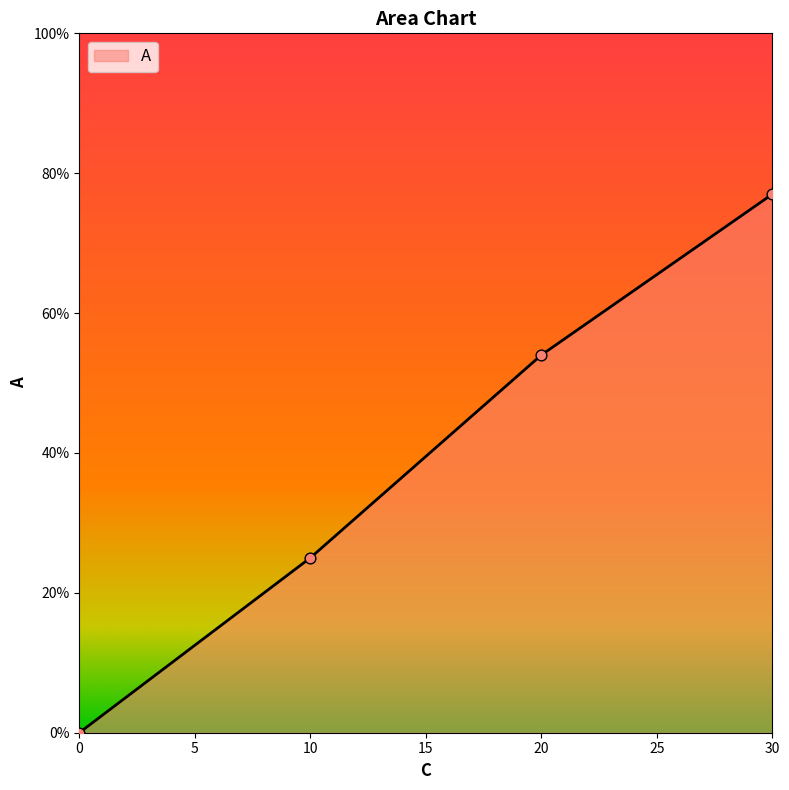

Between 20 and 0, which is larger?

20